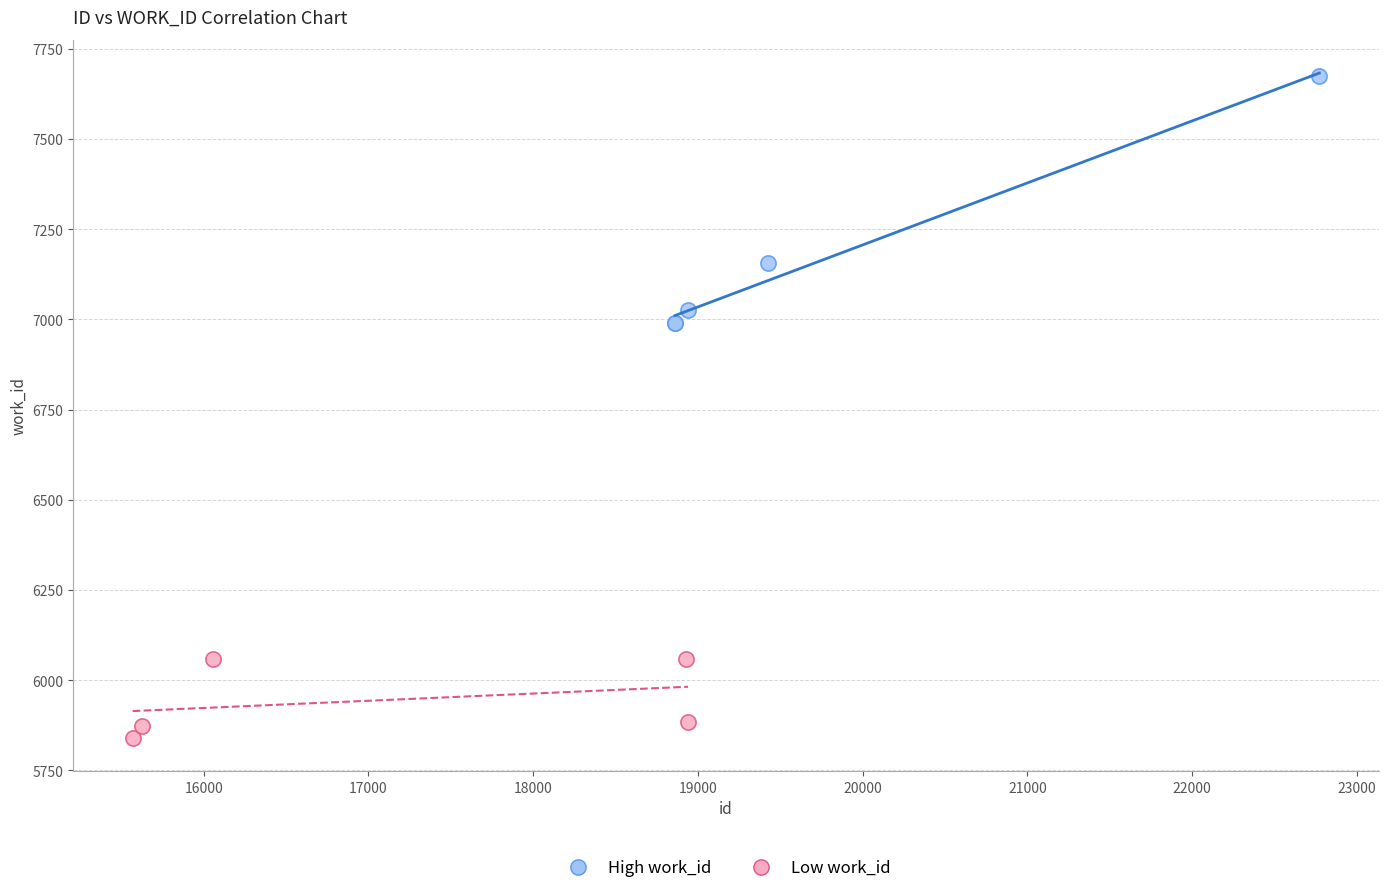

Which series reaches the minimum Y coordinate?

Low work_id